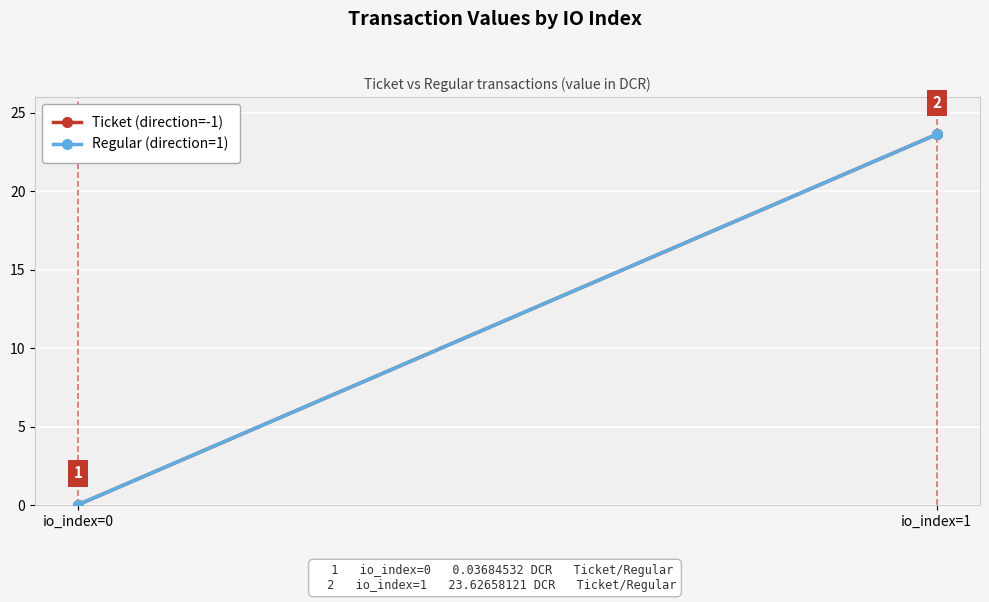

List the labels in order of Ticket (direction=-1) value, largest first.

io_index=1, io_index=0